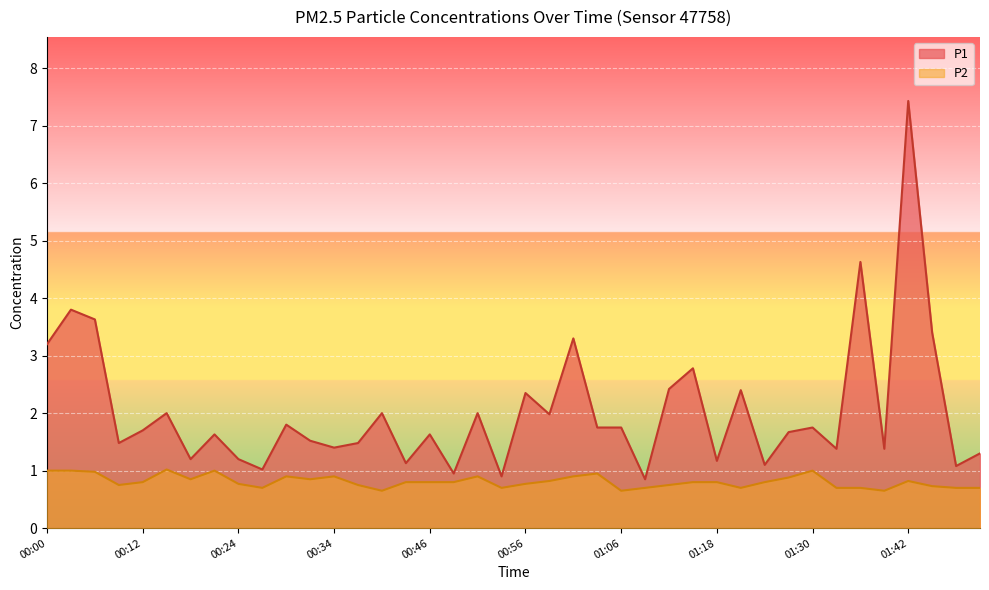

In P1, how many points are higher than both neighbors (excluding endpoints)?

14